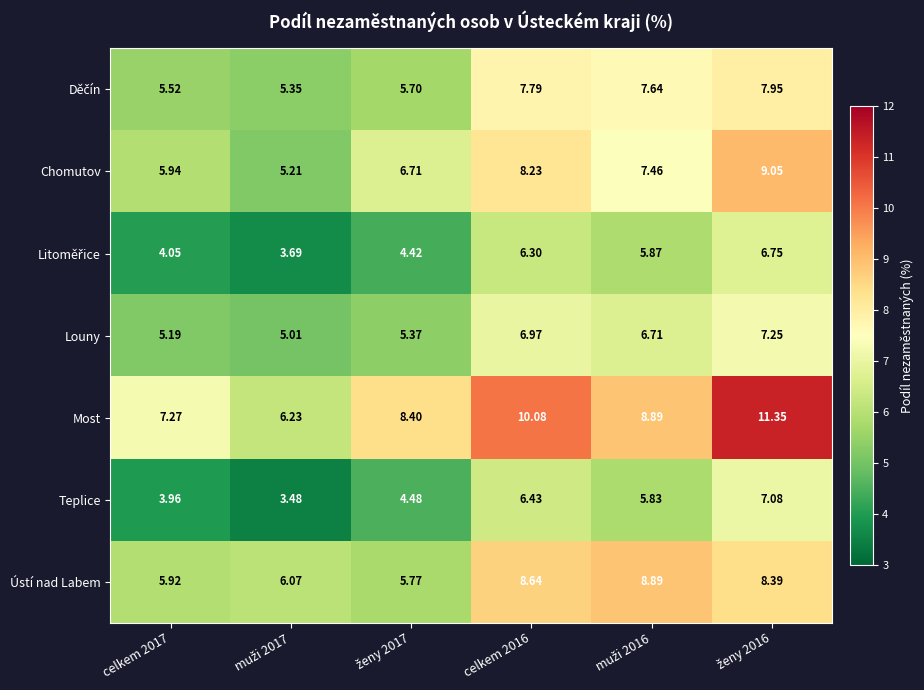

Which series has the largest total across all categories?

Most